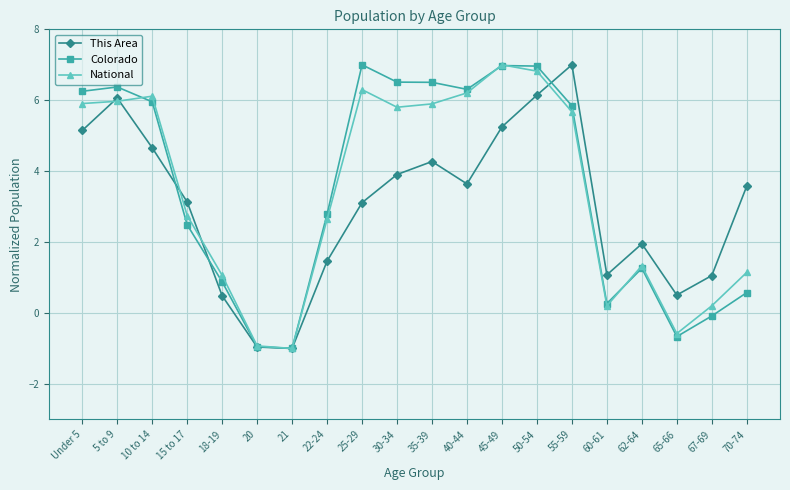

What is the label of the 1st point from the right?

70-74